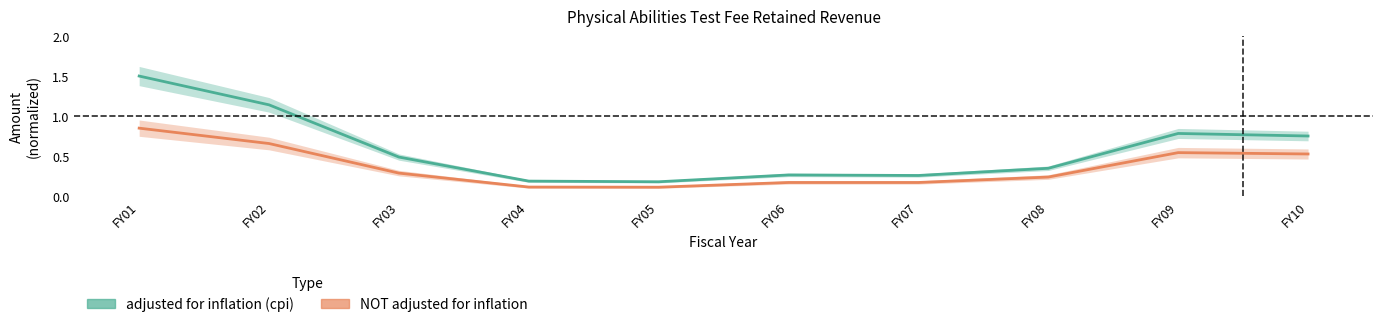

What is the maximum value for NOT adjusted for inflation?

0.8